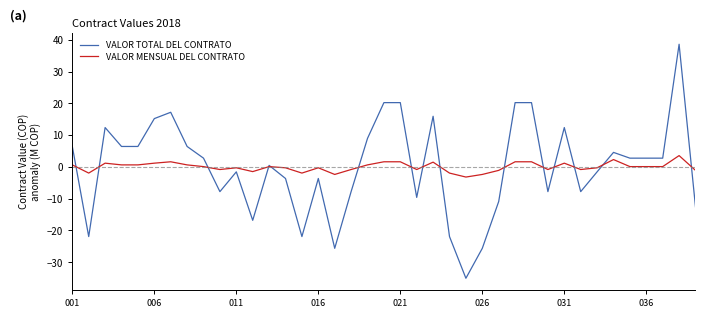

What is the smallest value displayed?

-35.0